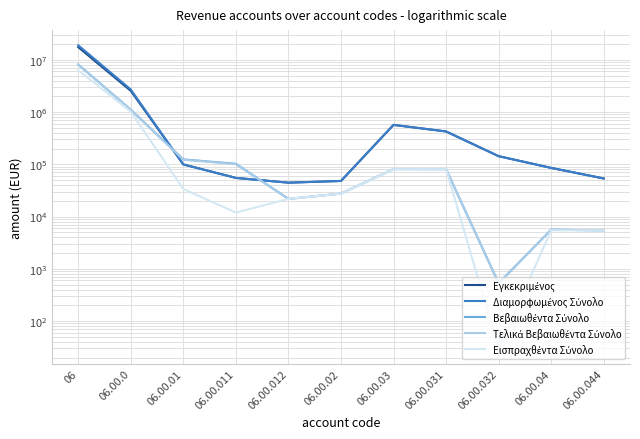

At 06.00.02, list the series in order from smallest to largest.

Βεβαιωθέντα Σύνολο, Τελικά Βεβαιωθέντα Σύνολο, Εισπραχθέντα Σύνολο, Εγκεκριμένος, Διαμορφωμένος Σύνολο